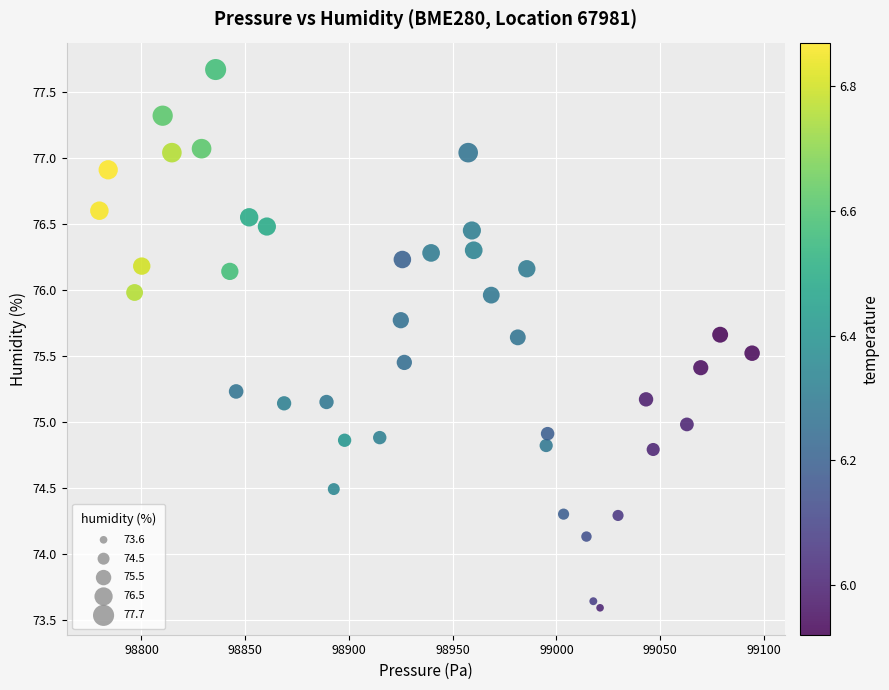

What is the range of X values (max minus min)?

314.6